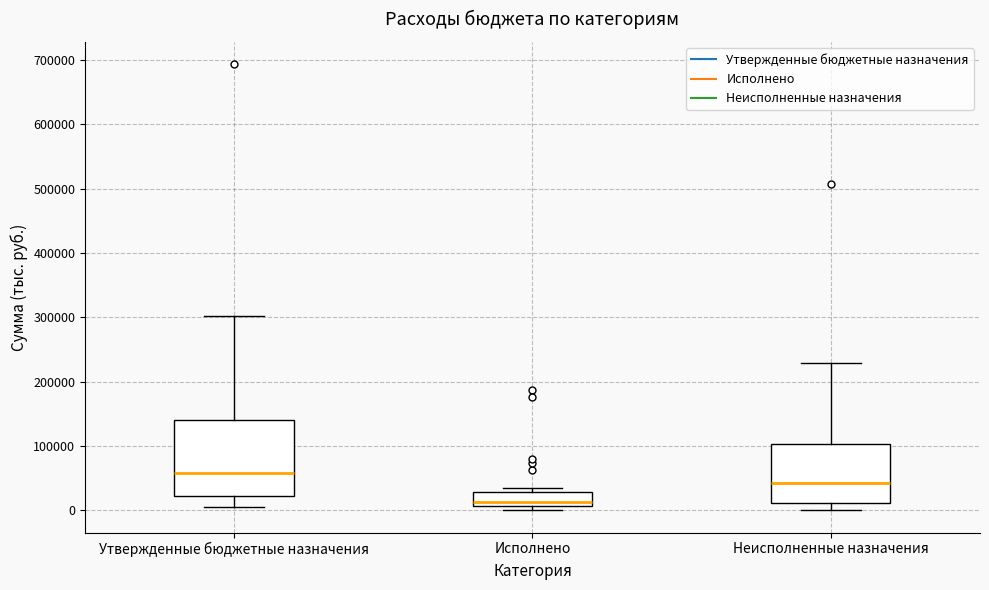

Comparing the boxes themselves (not the whiskers), which one is the tallest?

Утвержденные бюджетные назначения